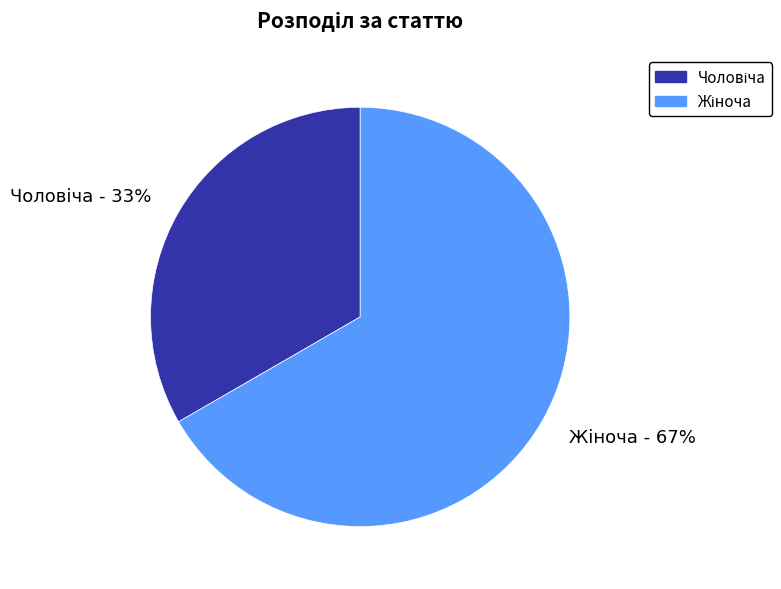

How many slices are in this pie chart?

2